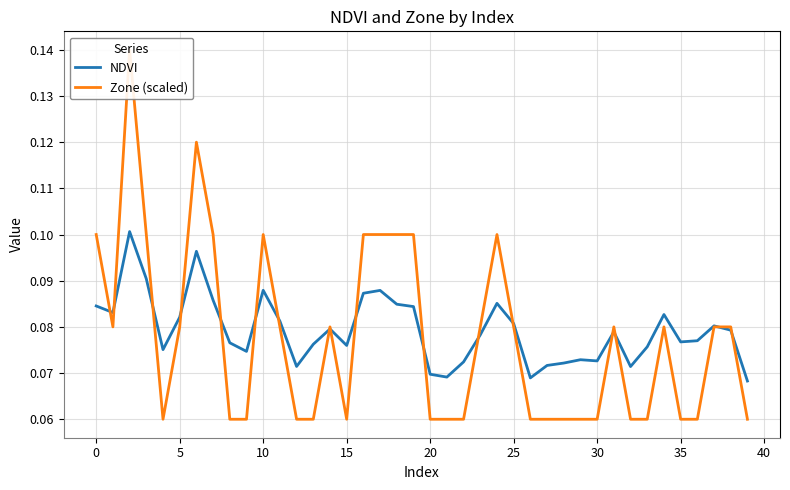

Count the NDVI values in the range 0 to 1.

40